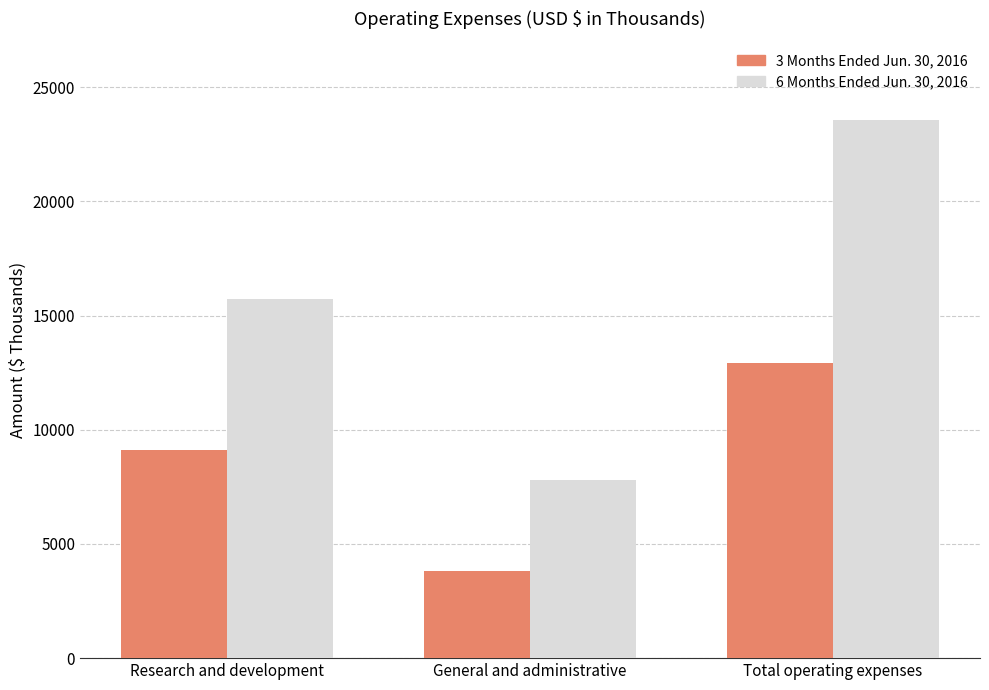

Rank the categories by 6 Months Ended Jun. 30, 2016 value from lowest to highest.

General and administrative, Research and development, Total operating expenses